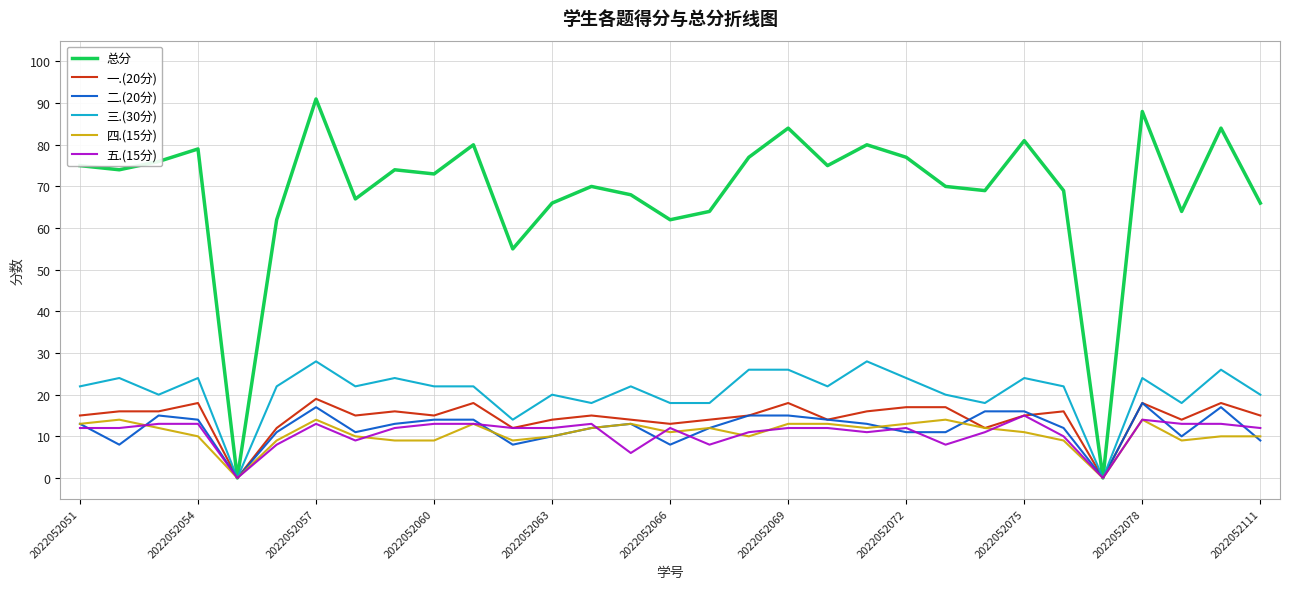

Which series has the largest total across all categories?

总分